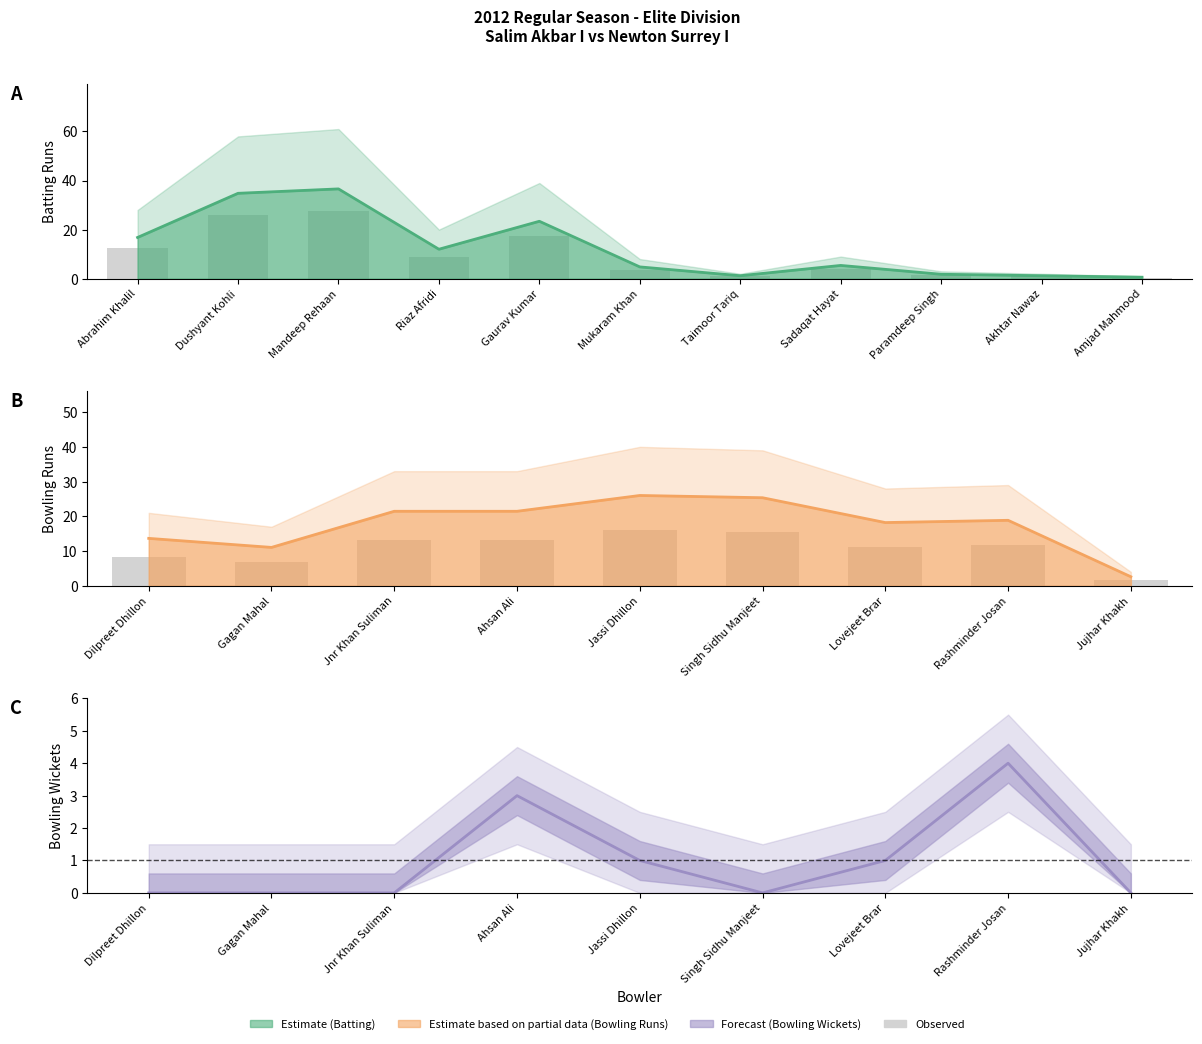

Reading right to left, transcribe all the data shown in this chart.

1.6	11.6	11.2	15.6	16.0	13.2	13.2	6.8	8.4